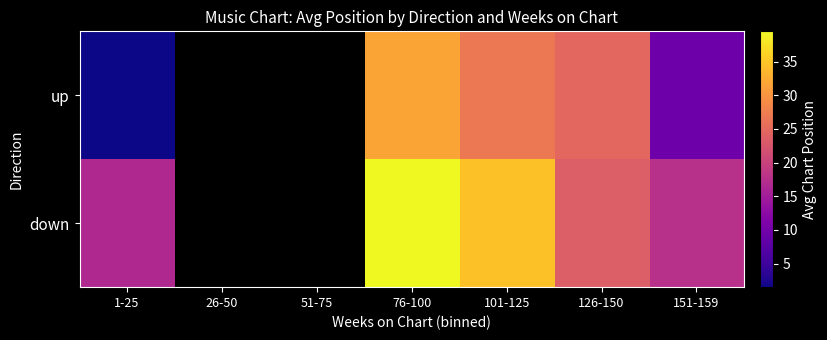

At 76-100, list the series in order from smallest to largest.

up, down